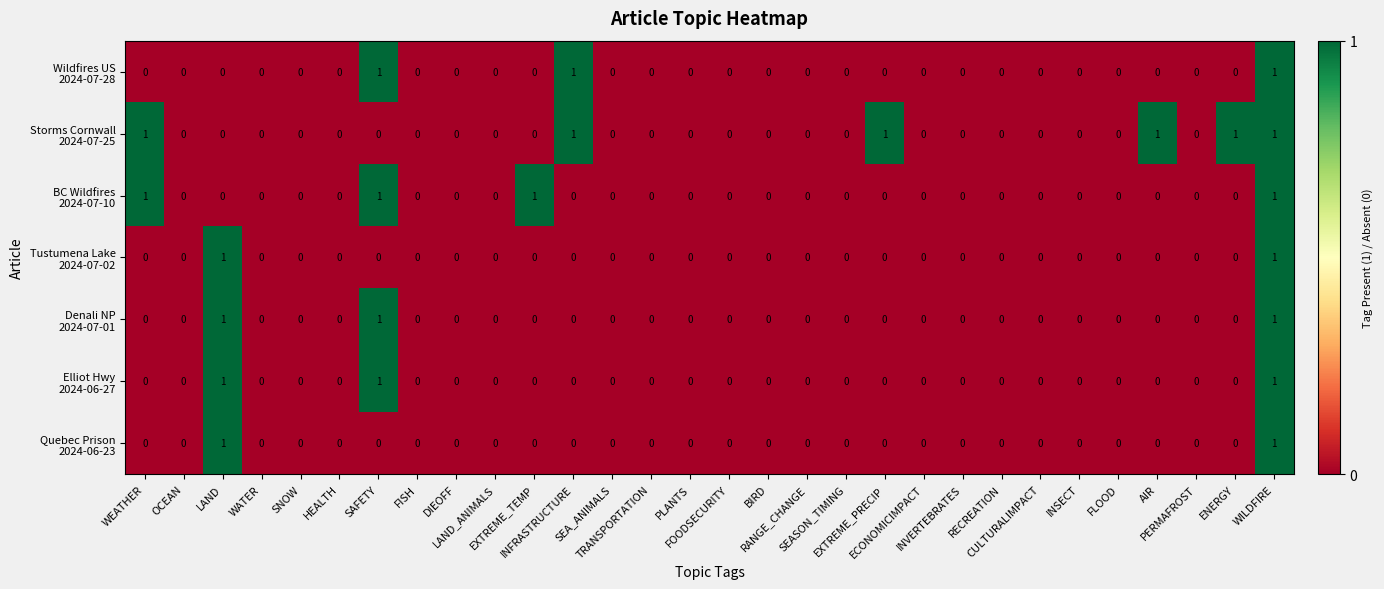

Which series has the widest spread of values?

Wildfires US 2024-07-28